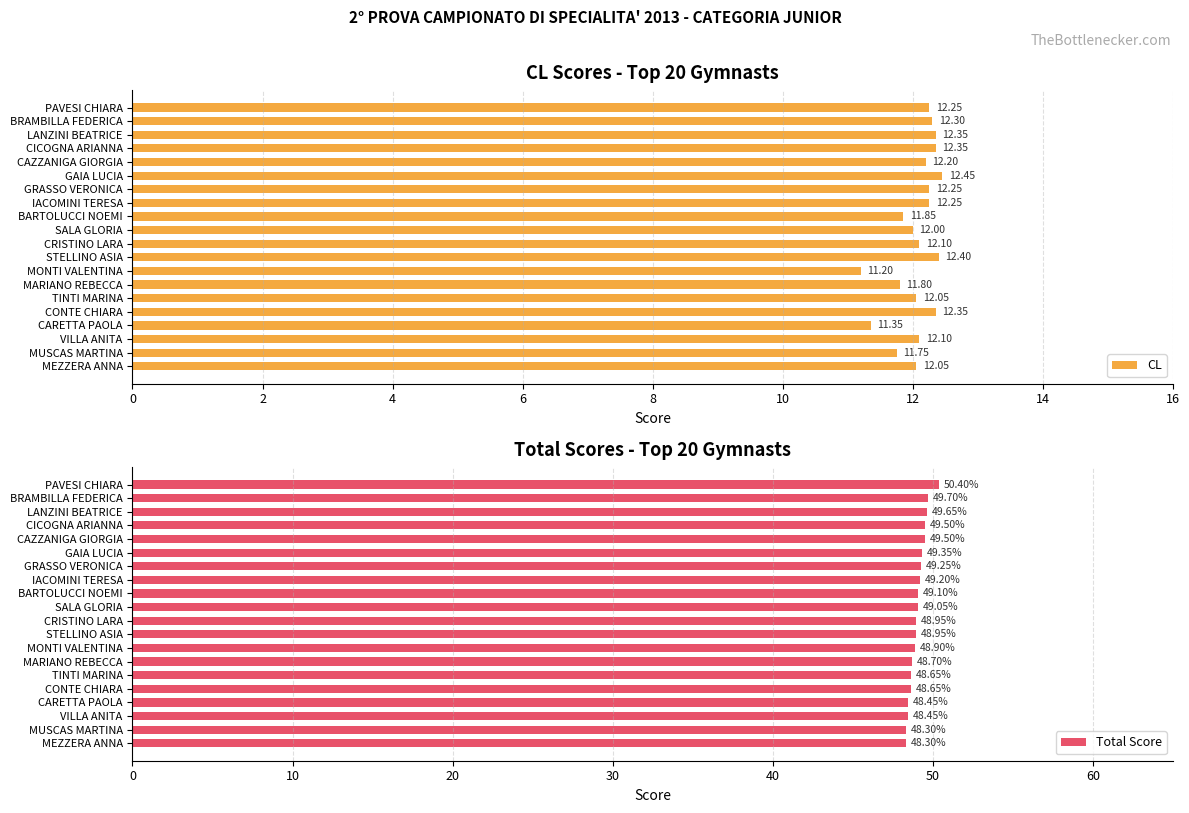

What is the sum of the Total Score values at BARTOLUCCI NOEMI and MONTI VALENTINA?

98.0